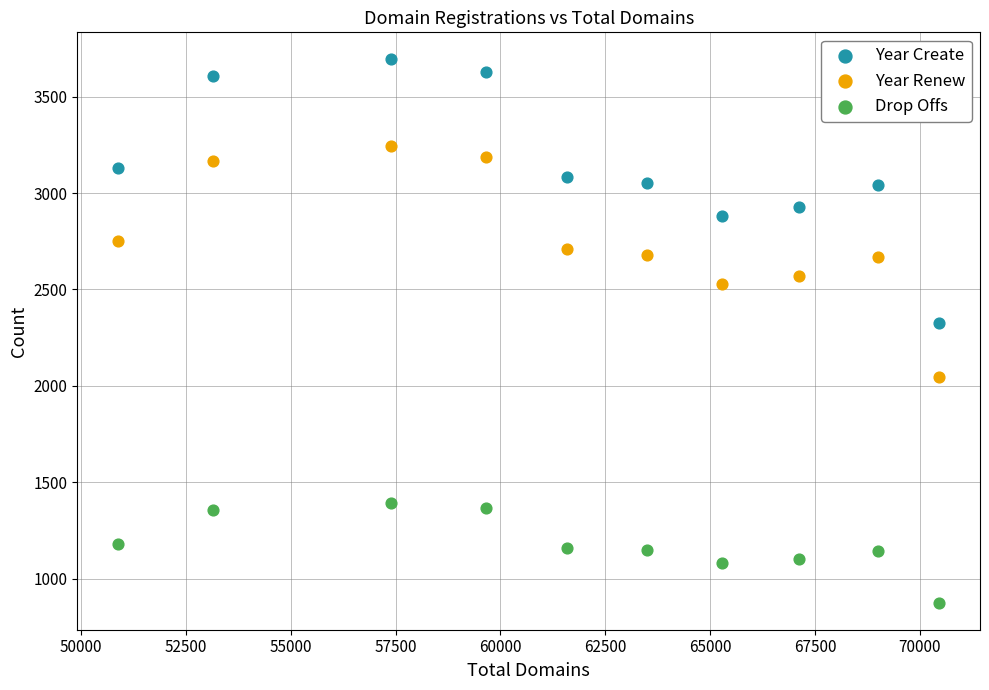

Across all data points, what is the range of Y values (max minus min)?

2817